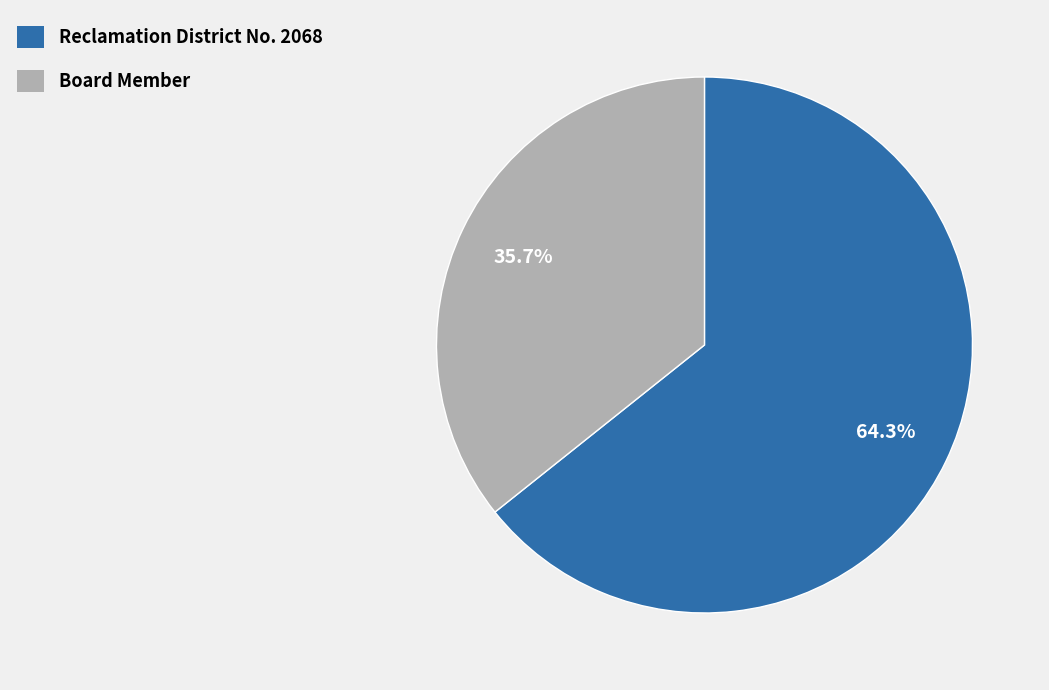

Approximately how many times larger is the value at Board Member compared to Reclamation District No. 2068?

0.6